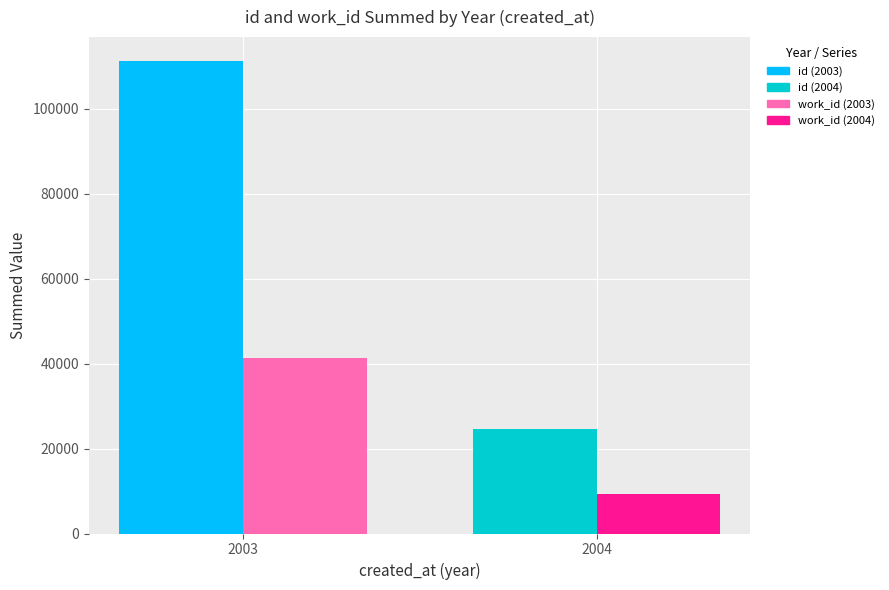

Reading left to right, what are all the values shown in this chart?

id: 2003=111241	2004=24626
work_id: 2003=41347	2004=9309